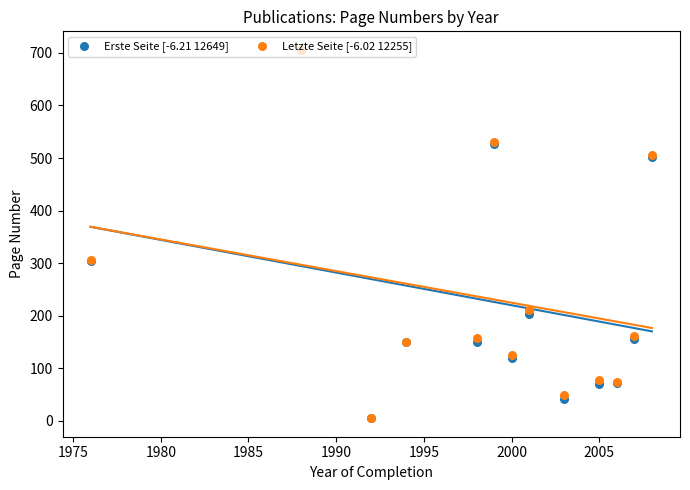

Which series contains the lowest Y value?

Erste Seite [-6.21 12649]